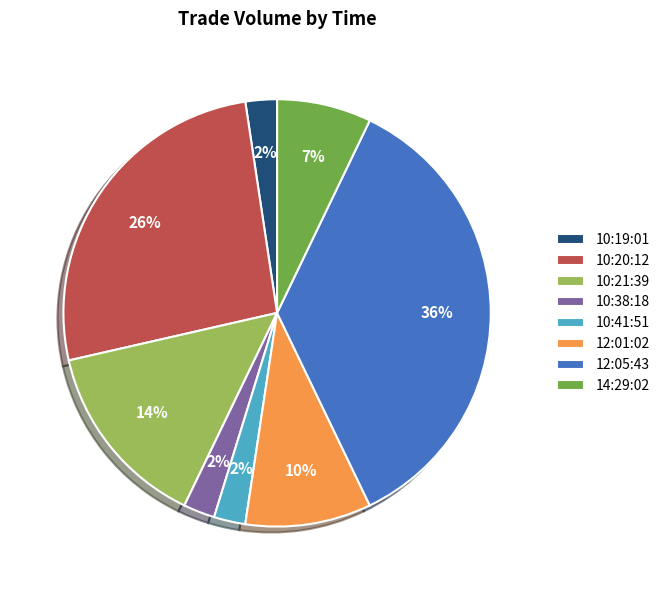

How many segments does this pie chart have?

8